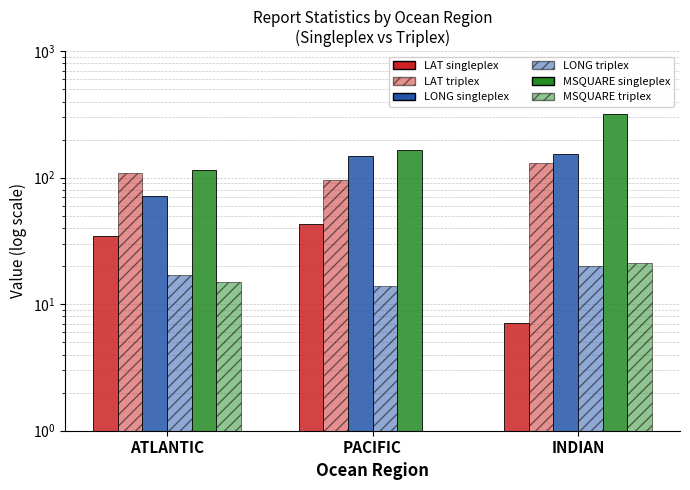

At how many categories does at least one series exceed 67?

3